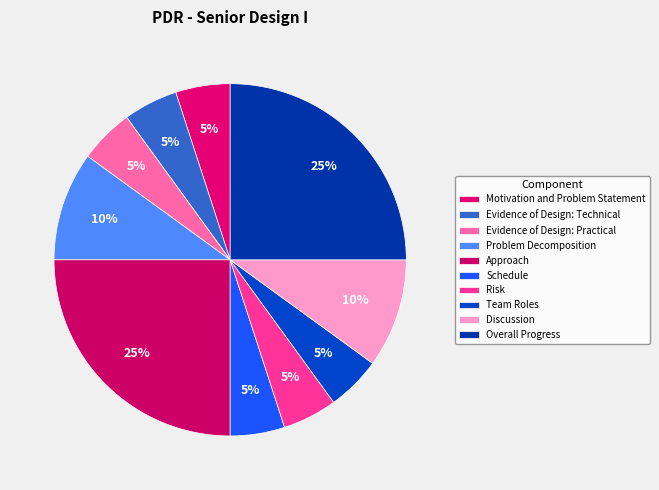

Between Motivation and Problem Statement and Evidence of Design: Technical, which is larger?

Motivation and Problem Statement